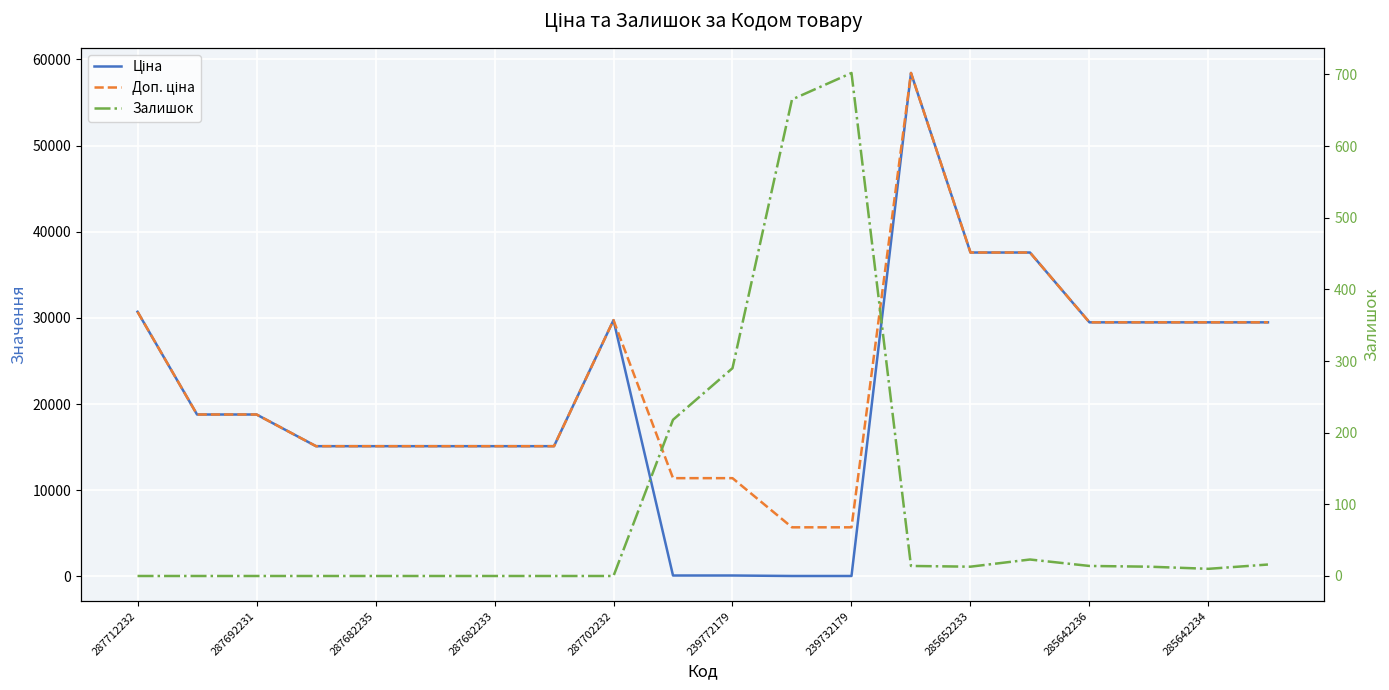

Between 239772179 and 14, which series saw the biggest shift?

Ціна